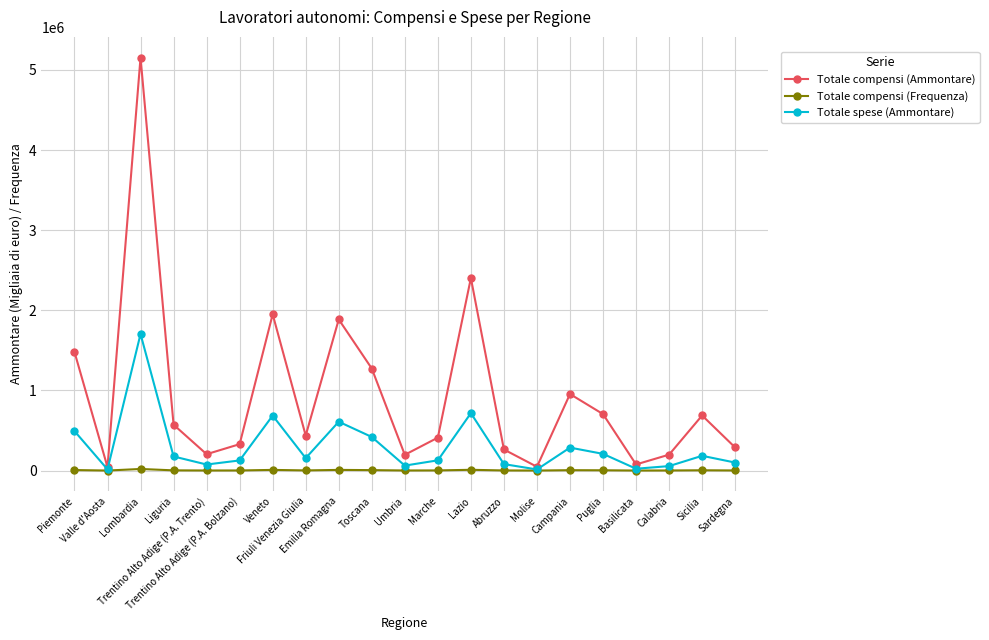

Rank the series by their average value, from lowest to highest.

Totale compensi (Frequenza), Totale spese (Ammontare), Totale compensi (Ammontare)